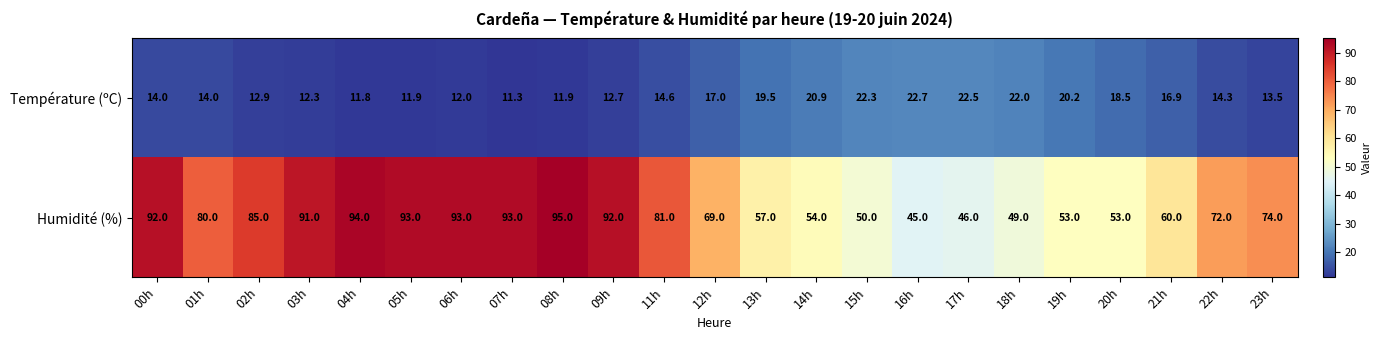

What is the smallest value displayed?

11.3